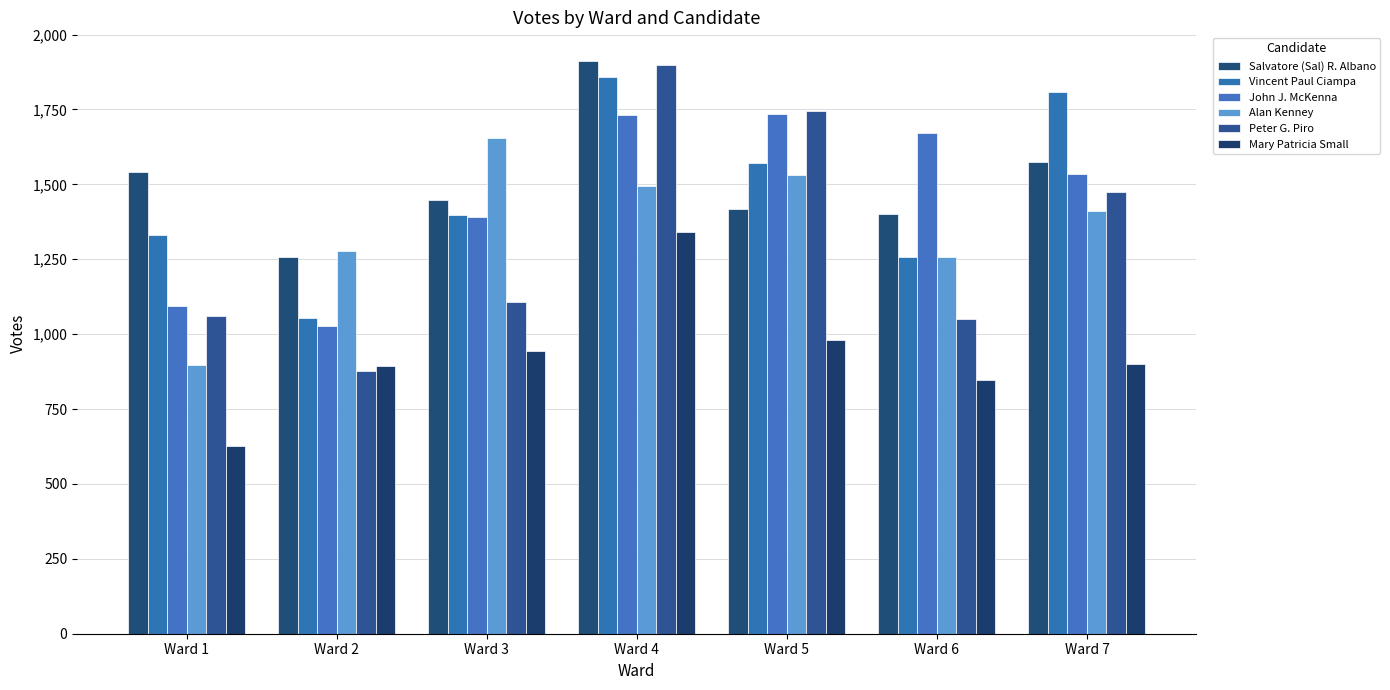

The value of John J. McKenna at Ward 3 is 2491. True or false?

False